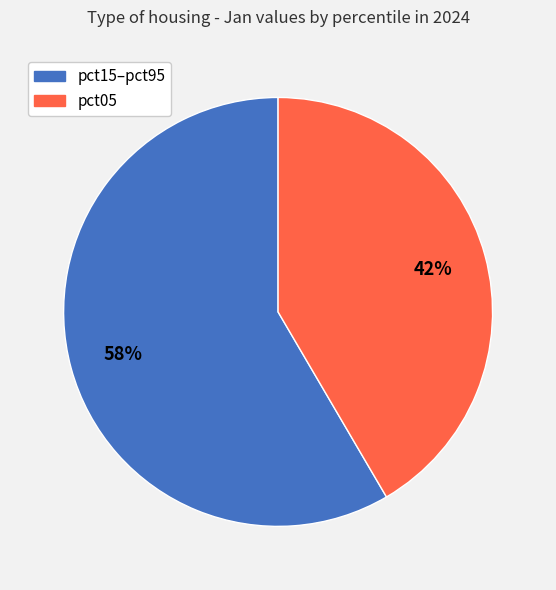

Is there any slice that represents more than half of the pie?

Yes